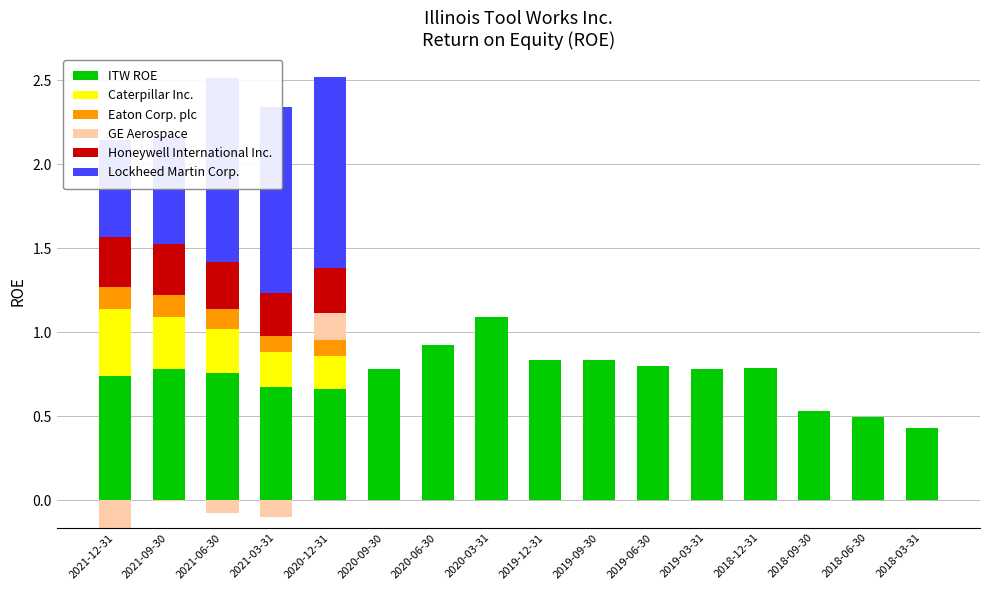

True or false: ITW ROE has a value of 0.5 at 2019-09-30.

False